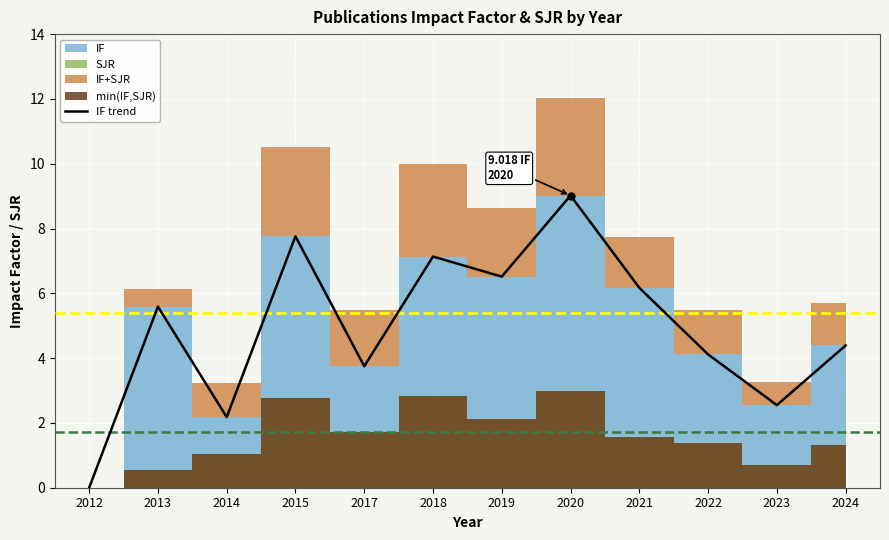

True or false: IF trend has a value of 5.0 at 2017.

False